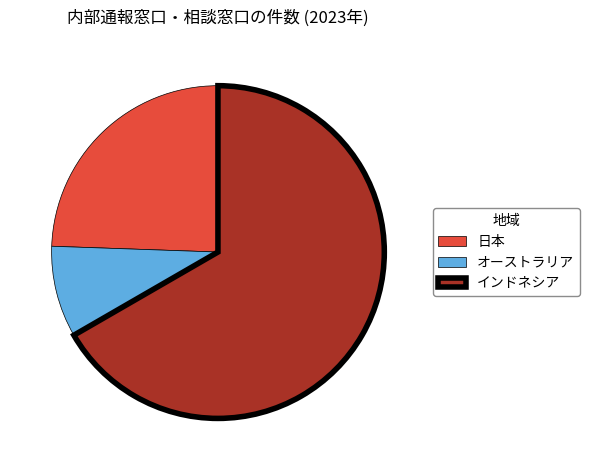

What is the ratio of the value at オーストラリア to the value at 日本?

0.4